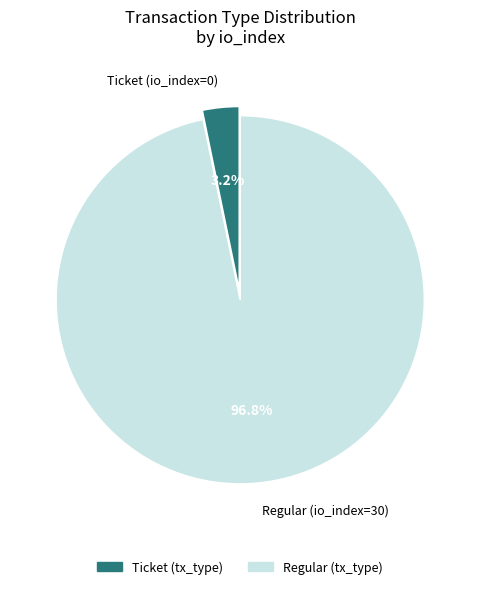

Which category has the smallest portion of the pie?

Ticket (io_index=0)